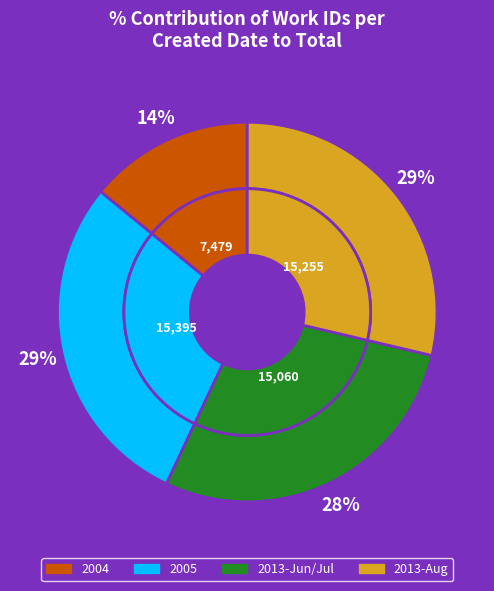

What is the ratio of the value at 2013-08-20 to the value at 2004-10-14 (V)?

2.0